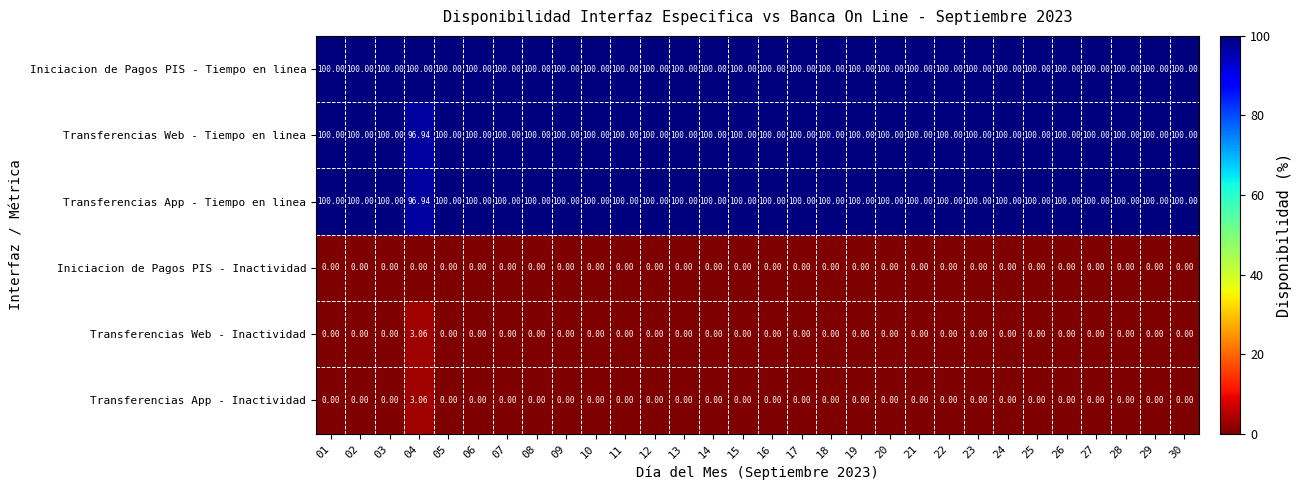

Which series has the largest total across all categories?

Iniciacion de Pagos PIS - Tiempo en linea